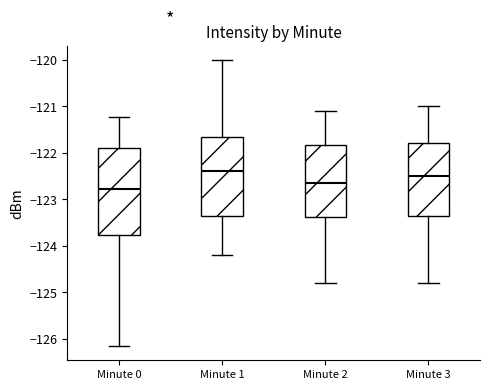

Reading left to right, transcribe this box plot: for each box, give where its median line is, the range the box spans, and where its two whiskers end, as read against the y-axis. The values are not printed on the chart, so give them approximately, as read against the axis.

Minute 0: median -122.8, box -123.8 to -121.9, whiskers -126.2 to -121.2
Minute 1: median -122.4, box -123.4 to -121.7, whiskers -124.2 to -120.0
Minute 2: median -122.6, box -123.4 to -121.8, whiskers -124.8 to -121.1
Minute 3: median -122.5, box -123.3 to -121.8, whiskers -124.8 to -121.0